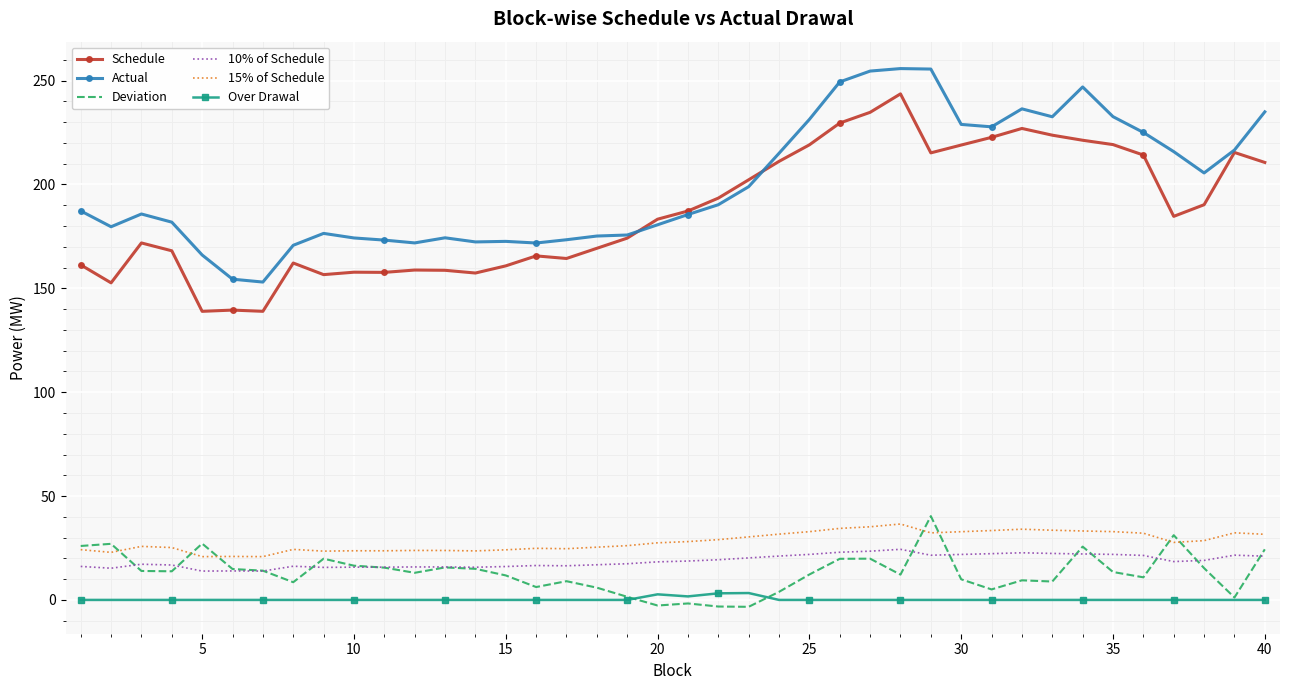

What is the maximum value shown in the chart?

255.8